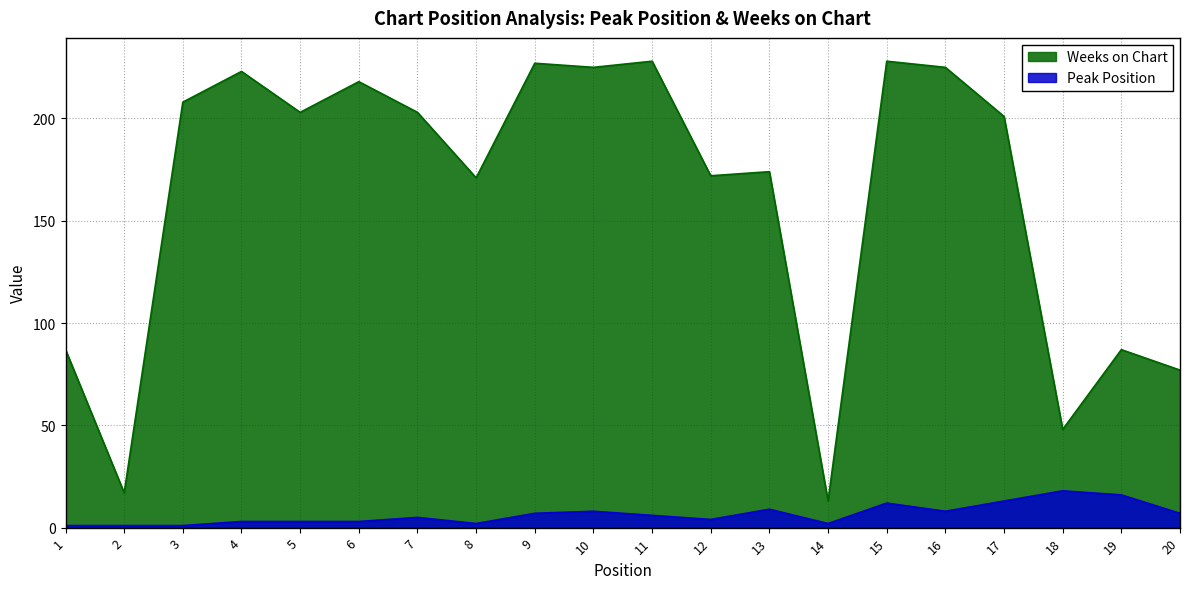

At how many categories does at least one series exceed 227?

2